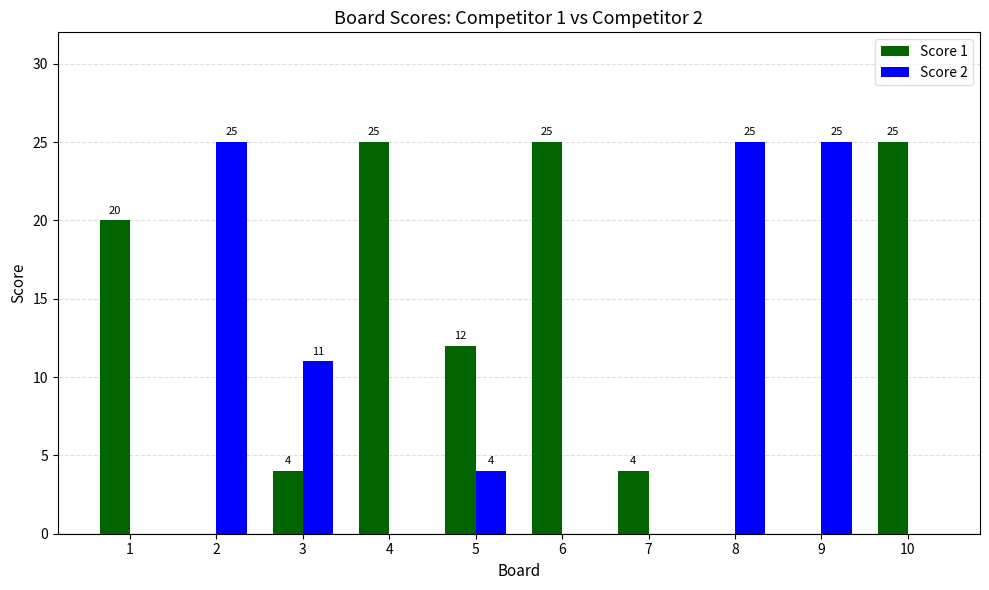

Where is Score 1 nearest to the value 12?

5